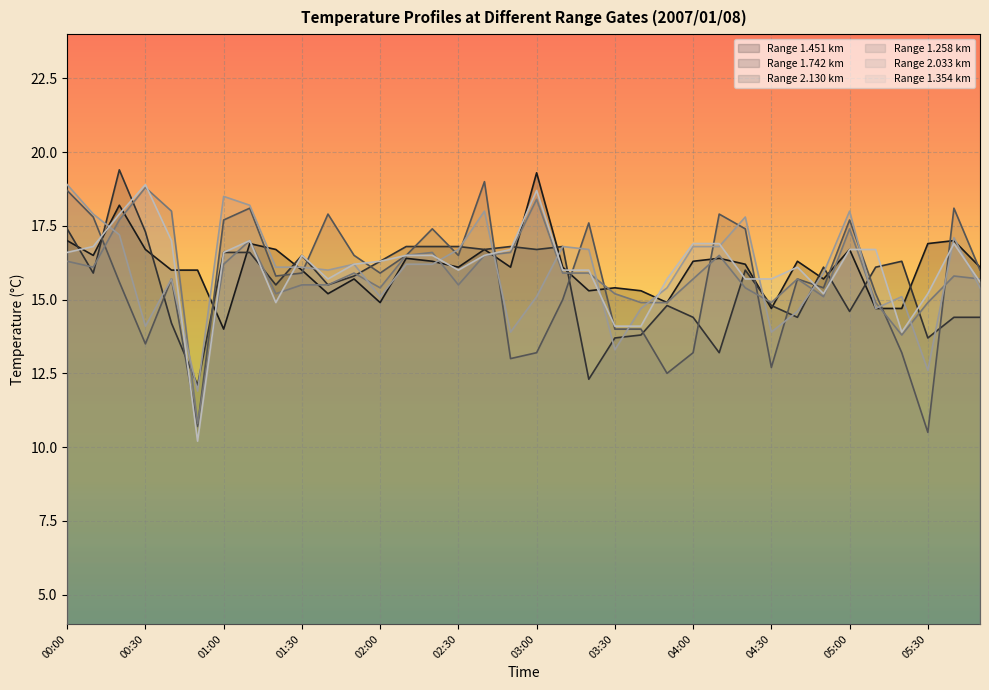

True or false: 2.130 and 1.258 cross at least once.

True